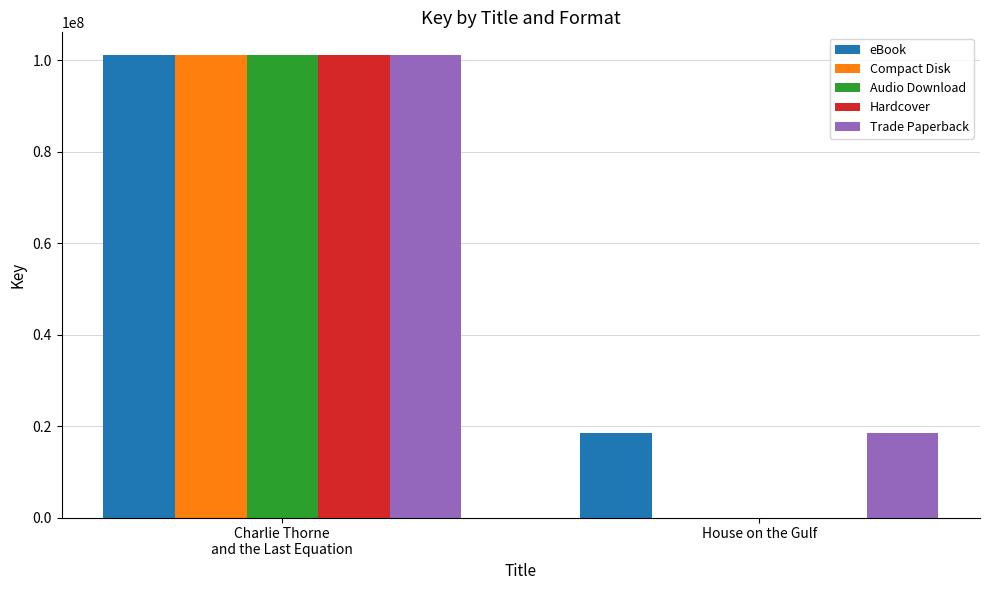

Reading left to right, what are all the values shown in this chart?

eBook: 101049745	18545902
Compact Disk: 101049745	0
Audio Download: 101049745	0
Hardcover: 101049745	0
Trade Paperback: 101049745	18545902